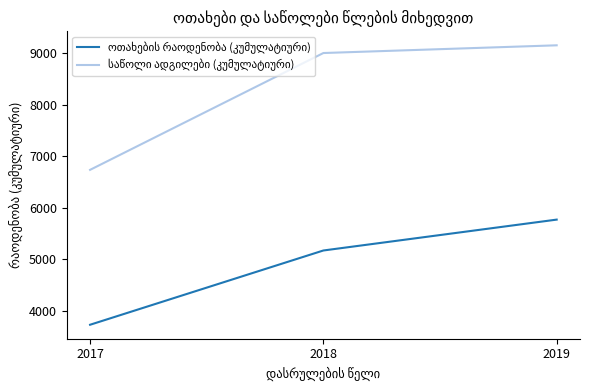

How many categories are shown in the chart?

3